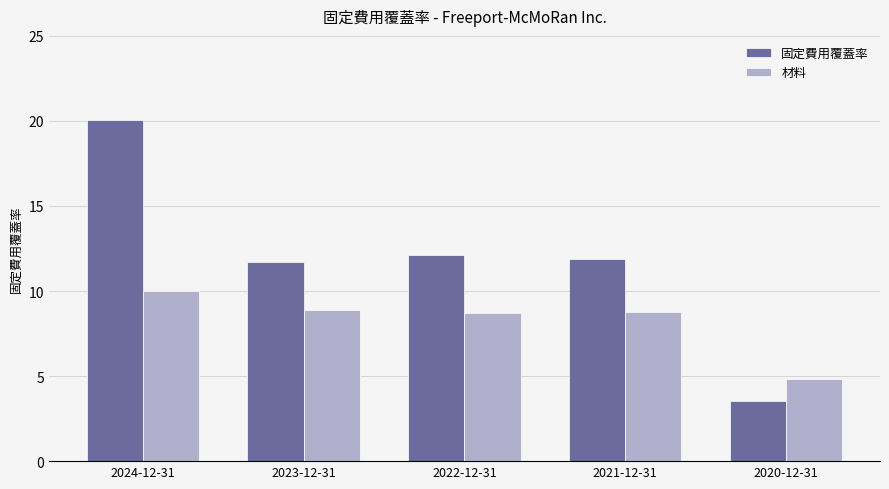

Which category has the lowest value in the 固定費用覆蓋率 series?

2020-12-31